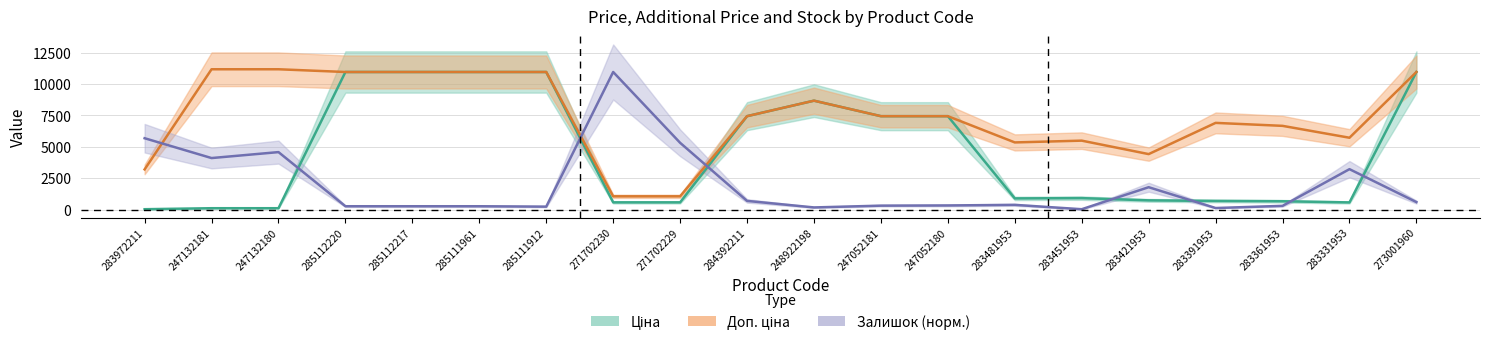

How many values in the Доп. ціна series are below 7444?

9